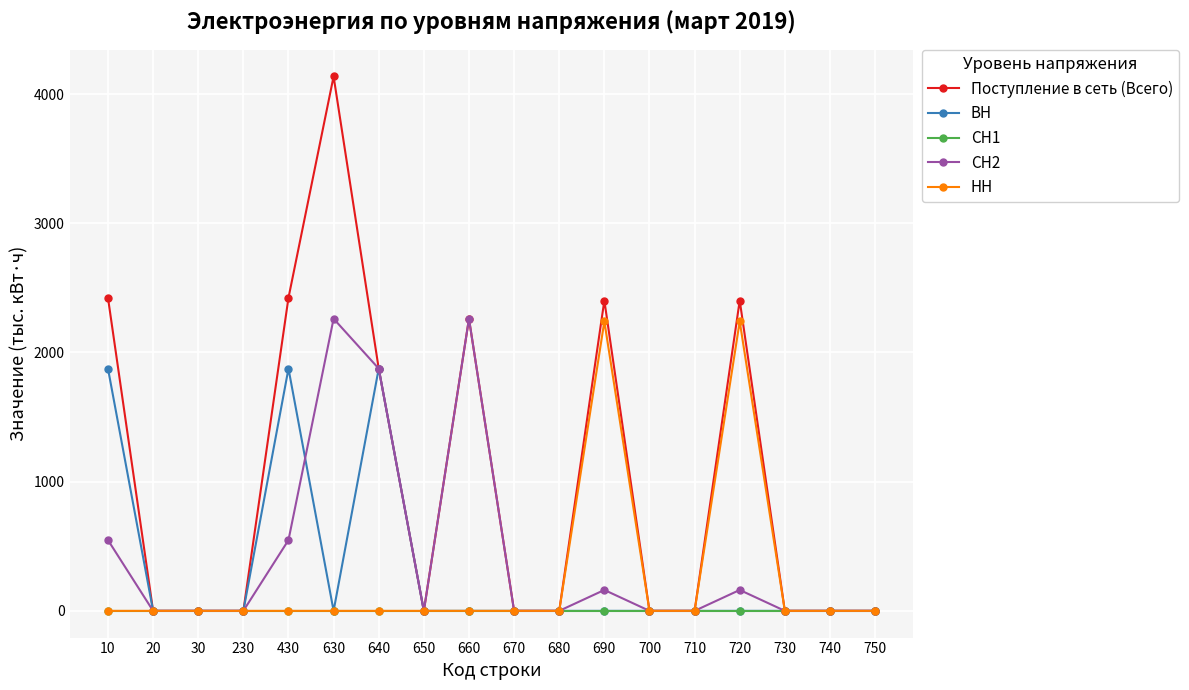

Reading left to right, extract all data points from this chart.

Поступление в сеть (Всего): 2423.3	0.0	0.0	0.0	2423.3	4137.0	1875.4	0.0	2261.6	0.0	0.0	2402.5	0.0	0.0	2402.5	0.0	0.0	0.0
ВН: 1875.4	0.0	0.0	0.0	1875.4	0.0	1875.4	0.0	0.0	0.0	0.0	0.0	0.0	0.0	0.0	0.0	0.0	0.0
СН1: 0.0	0.0	0.0	0.0	0.0	0.0	0.0	0.0	0.0	0.0	0.0	0.0	0.0	0.0	0.0	0.0	0.0	0.0
СН2: 547.9	0.0	0.0	0.0	547.9	2261.6	1875.4	0.0	2261.6	0.0	0.0	161.8	0.0	0.0	161.8	0.0	0.0	0.0
НН: 0.0	0.0	0.0	0.0	0.0	0.0	0.0	0.0	0.0	0.0	0.0	2240.7	0.0	0.0	2240.7	0.0	0.0	0.0